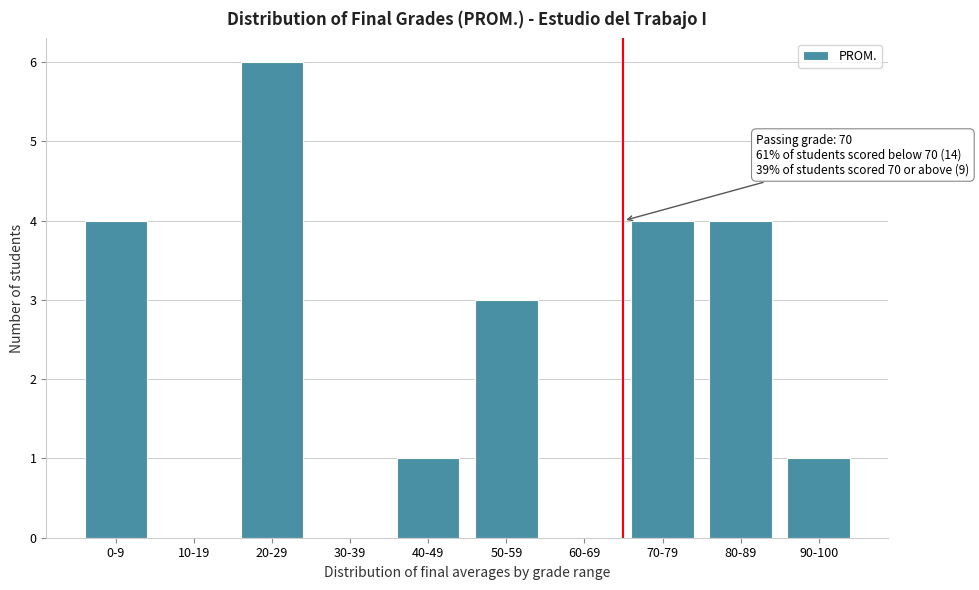

Reading left to right, transcribe all the data shown in this chart.

0-9=4	10-19=0	20-29=6	30-39=0	40-49=1	50-59=3	60-69=0	70-79=4	80-89=4	90-100=1